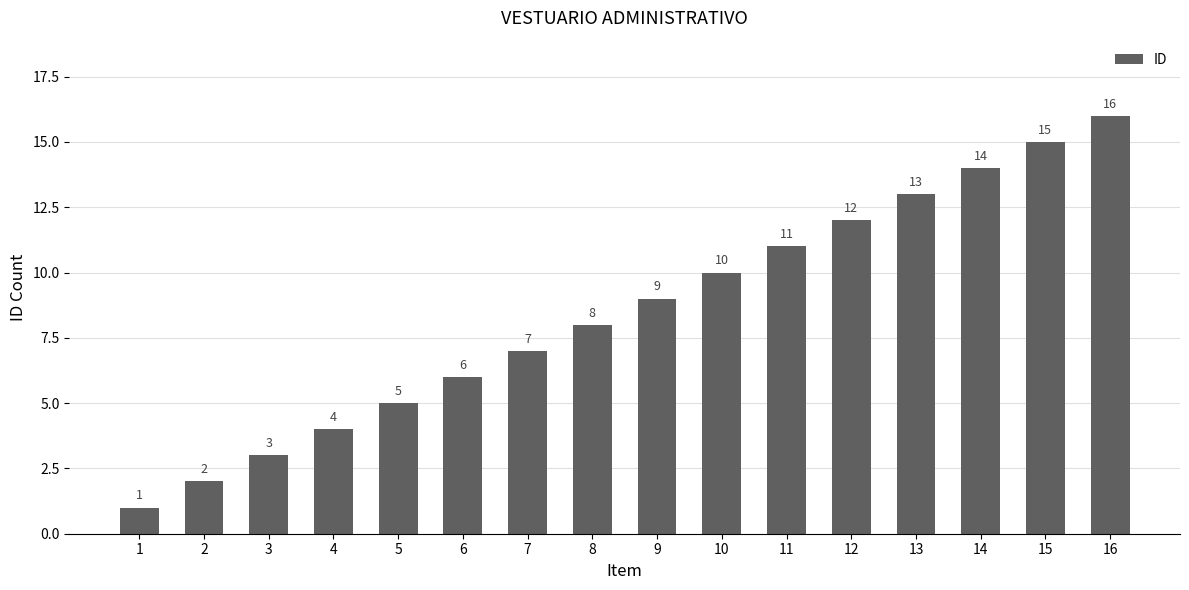

Rank the categories by value from lowest to highest.

1, 2, 3, 4, 5, 6, 7, 8, 9, 10, 11, 12, 13, 14, 15, 16